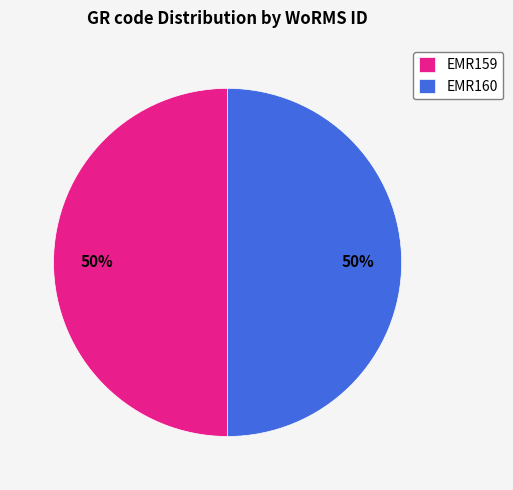

To the nearest percent, what is the average slice percentage?

50%